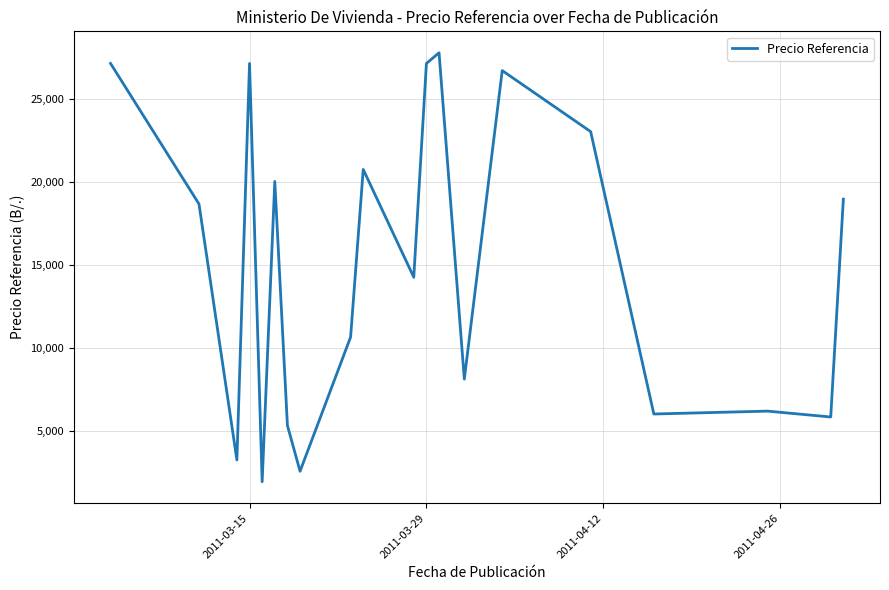

What is the minimum value shown in the chart?

1915.7